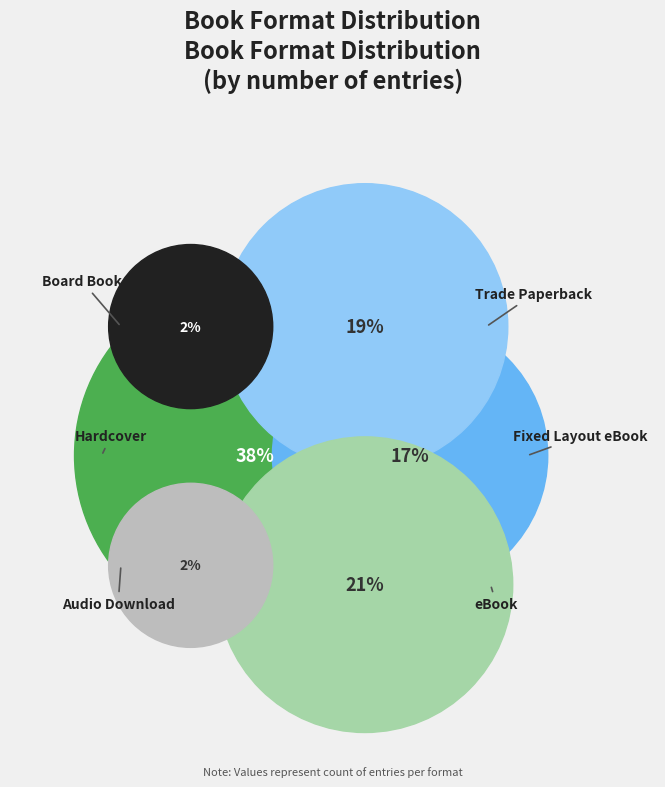

Which category has the biggest portion of the pie?

Hardcover